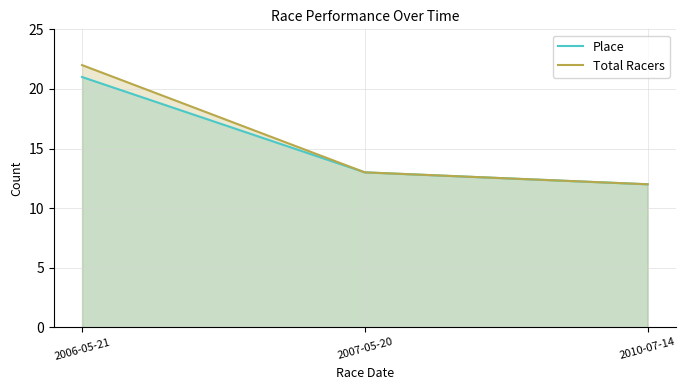

Between 2007-05-20 and 2006-05-21, which is larger?

2006-05-21